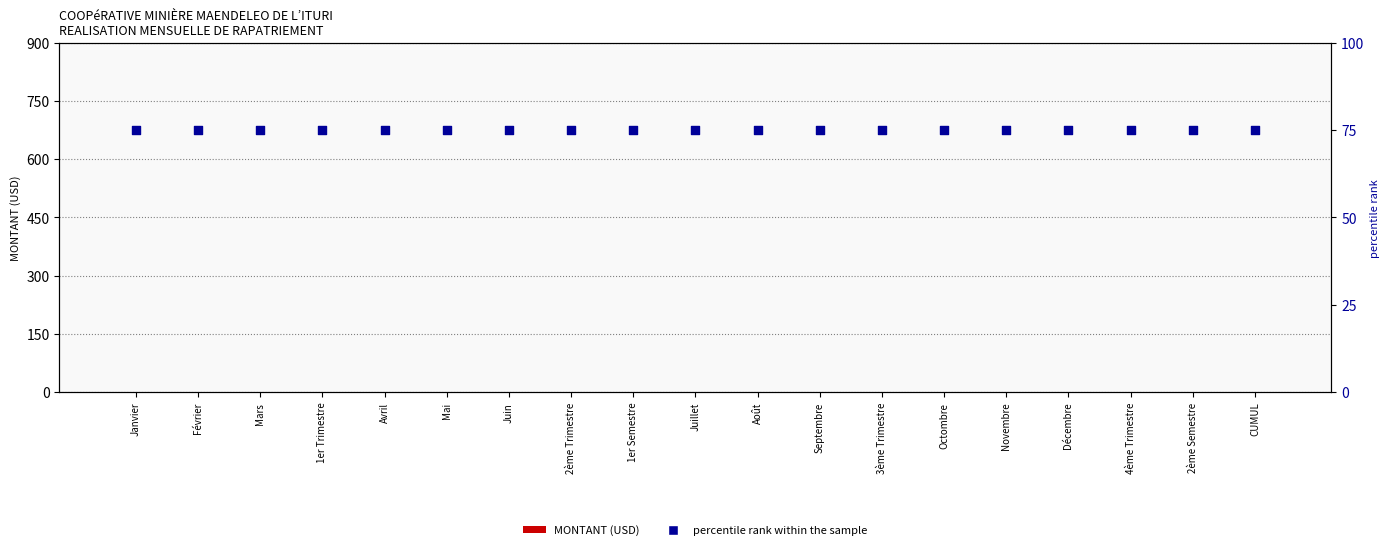

Which series has the widest spread of Y values?

MONTANT (USD)